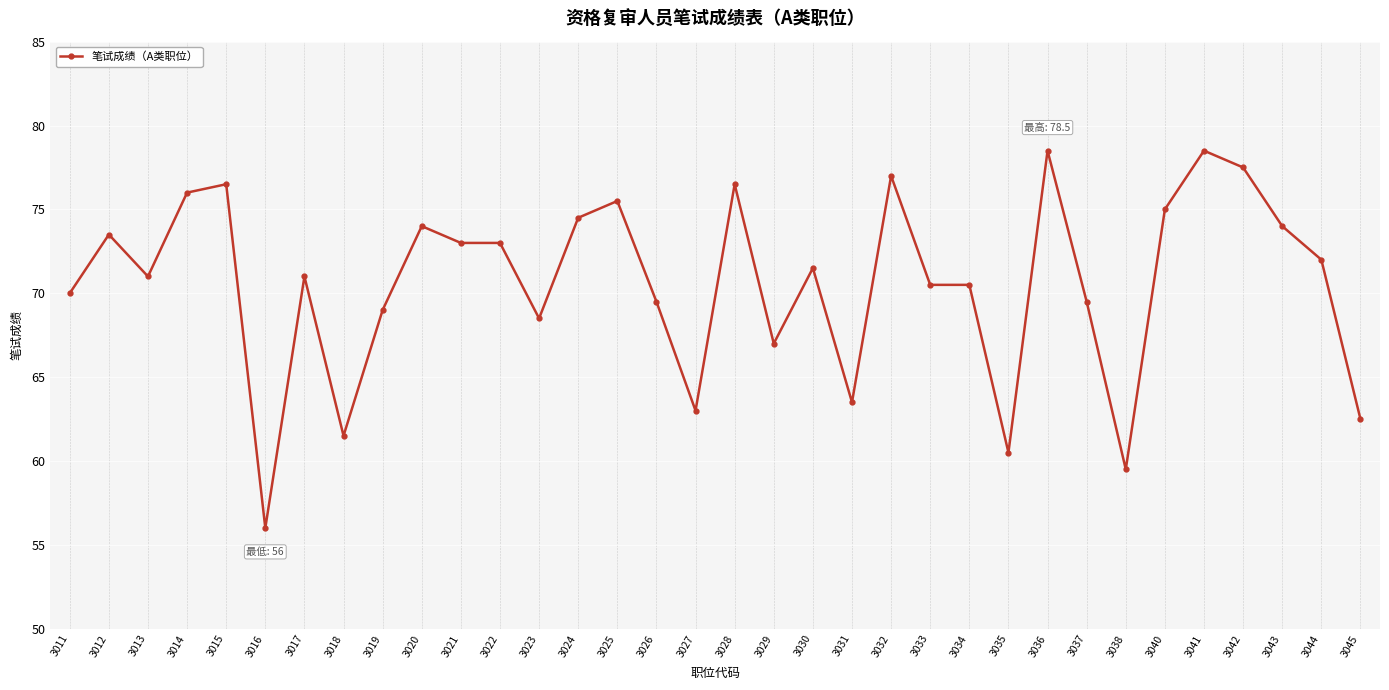

How many series are shown in this chart?

1